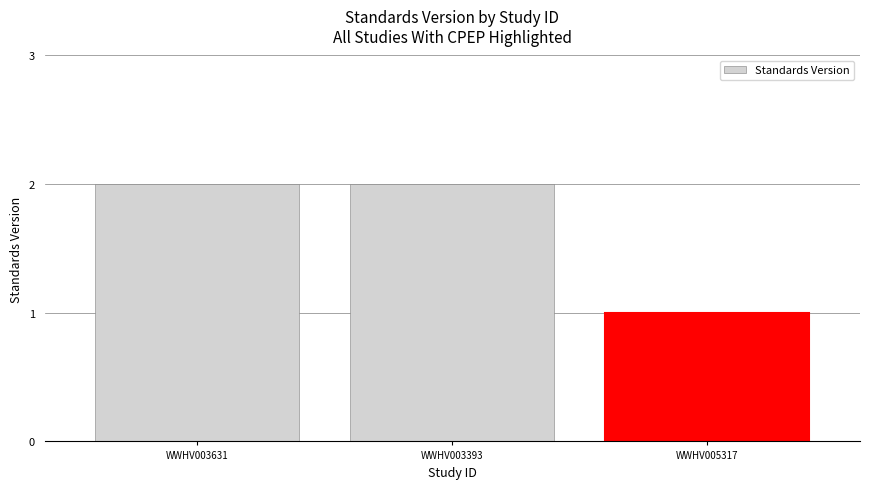

What is the value of the 1st bar from the left?

2